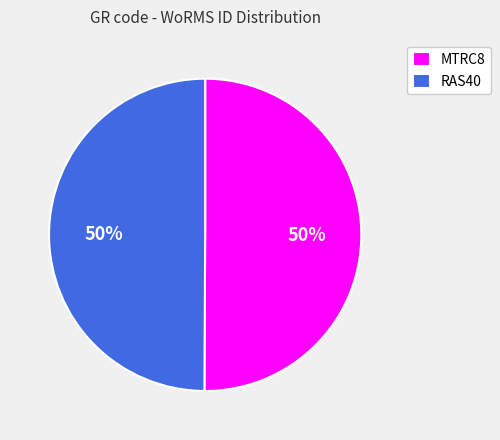

Approximately how many times larger is the value at MTRC8 compared to RAS40?

1.0